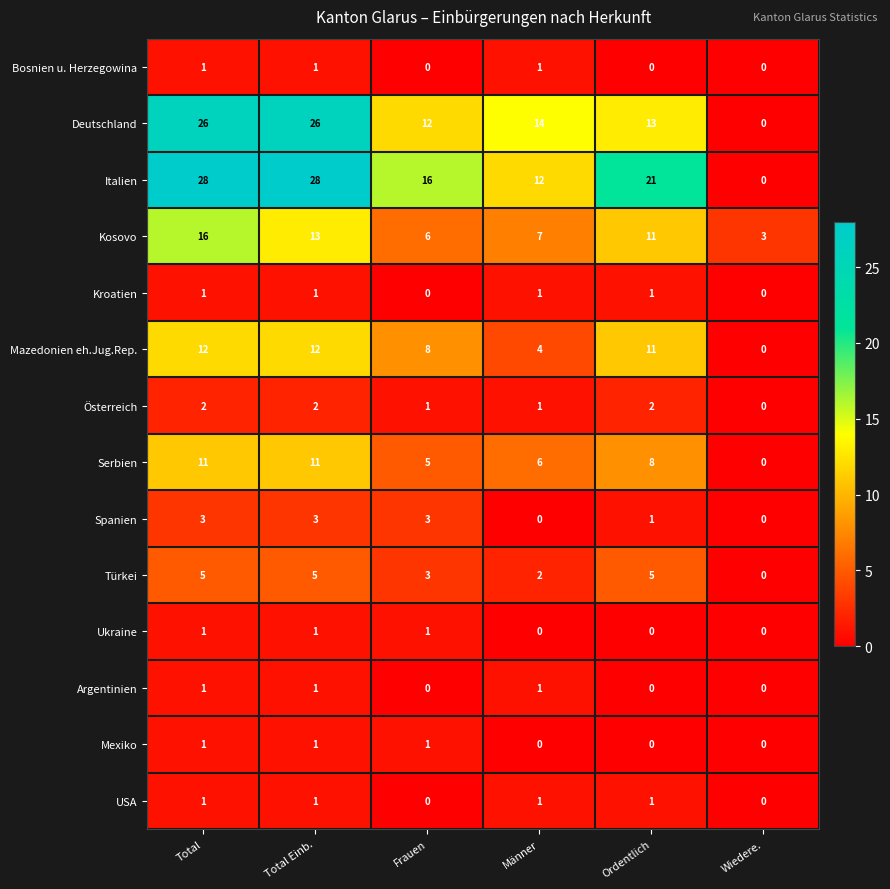

The Serbien series shows 11 at Total. True or false?

True